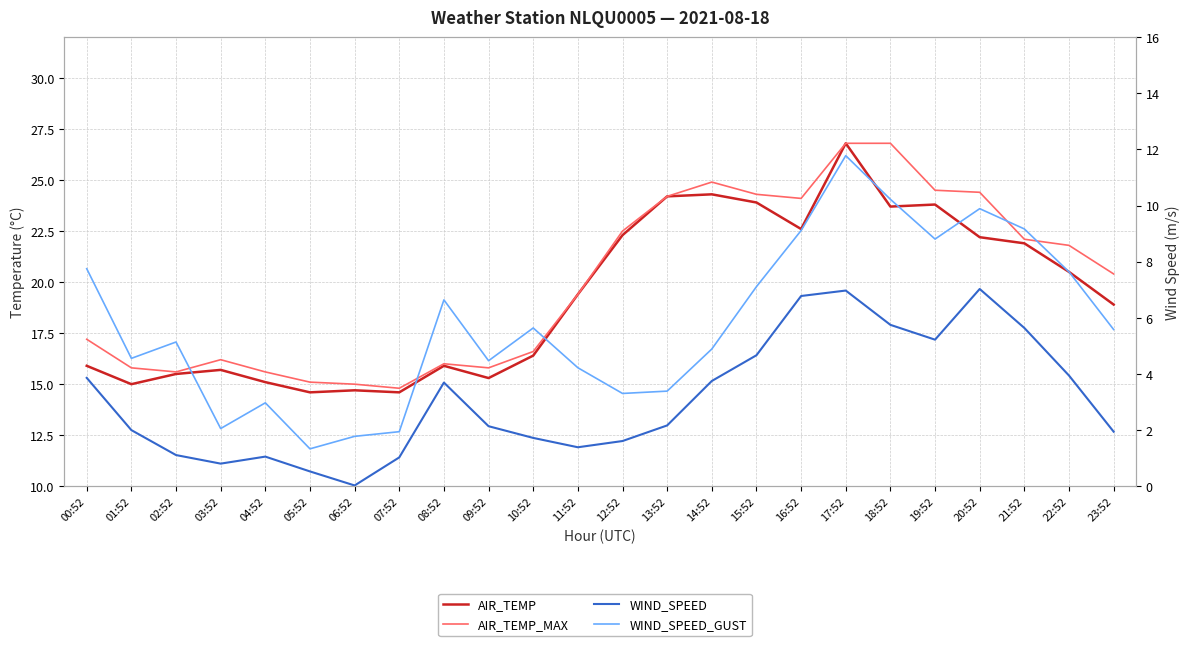

Which series has the largest total across all categories?

AIR_TEMP_MAX